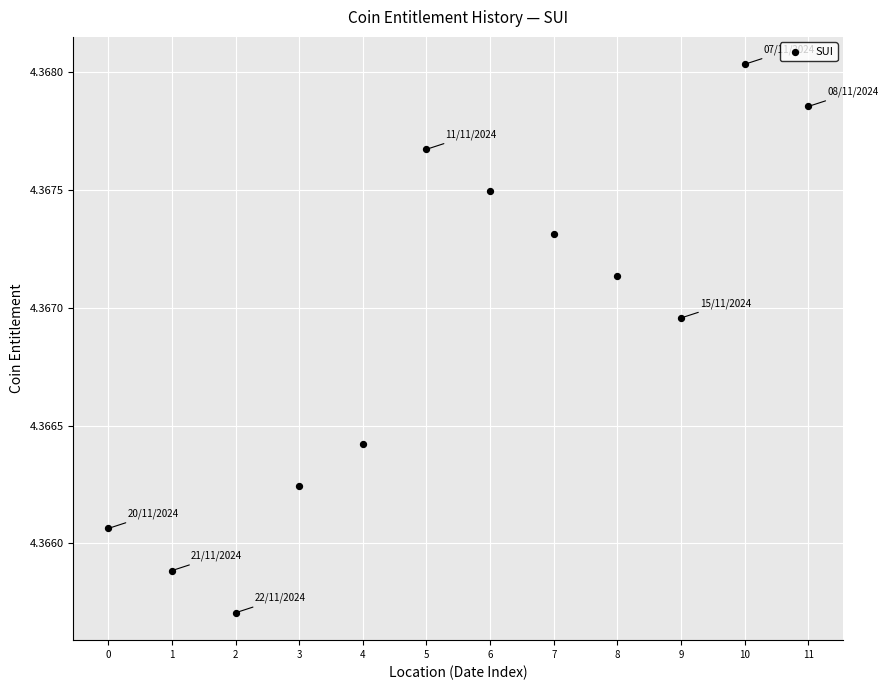

Count the number of points in this scatter plot.

12